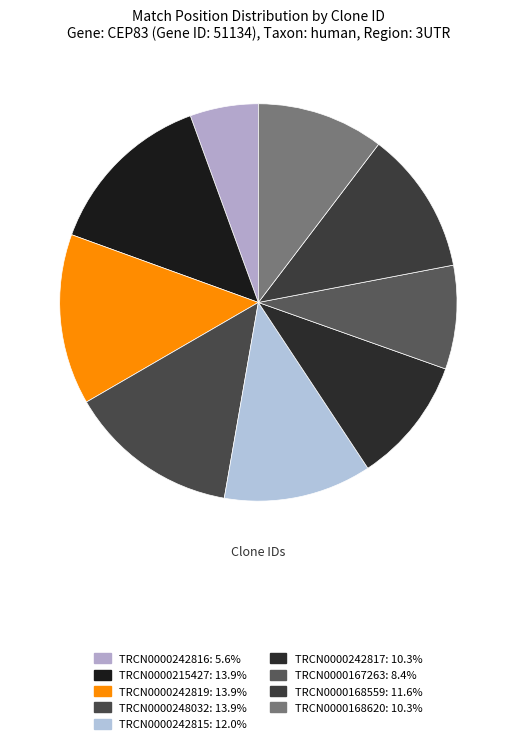

Does any single category account for the majority?

No